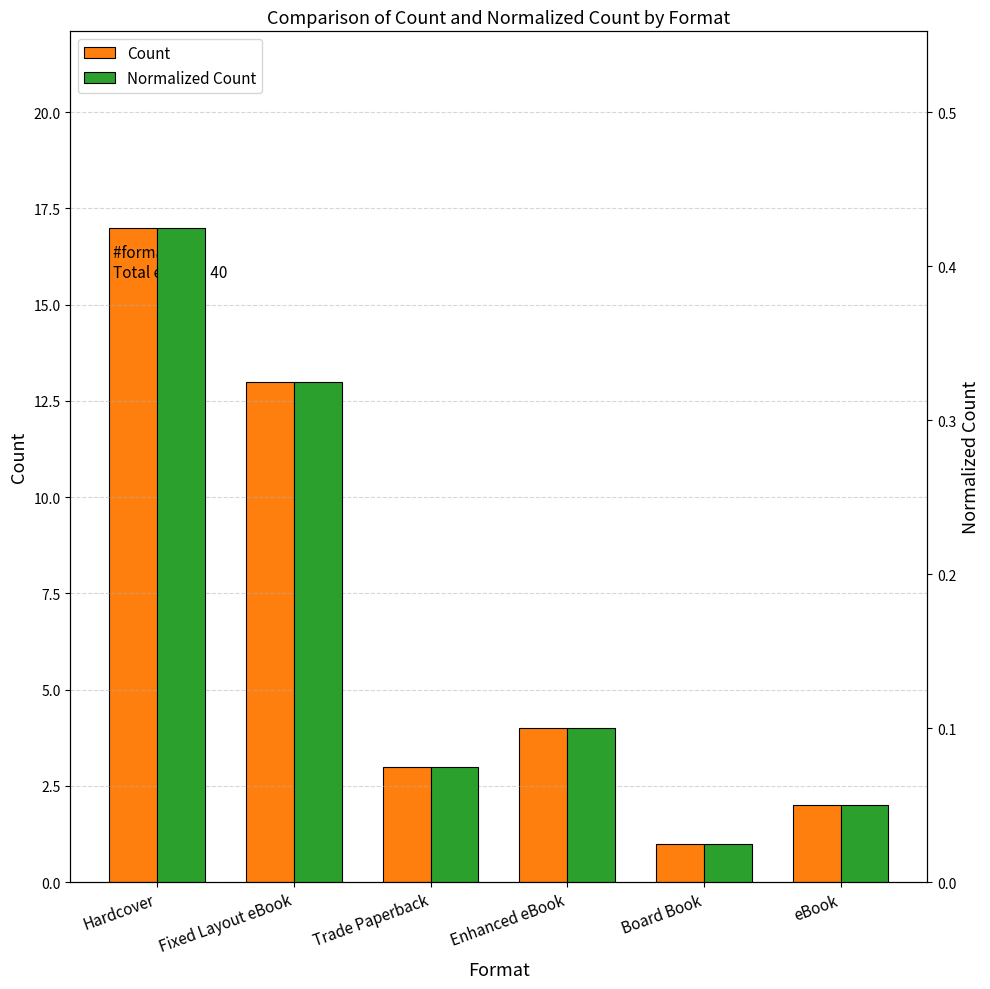

What is the label of the 5th bar from the right?

Fixed Layout eBook